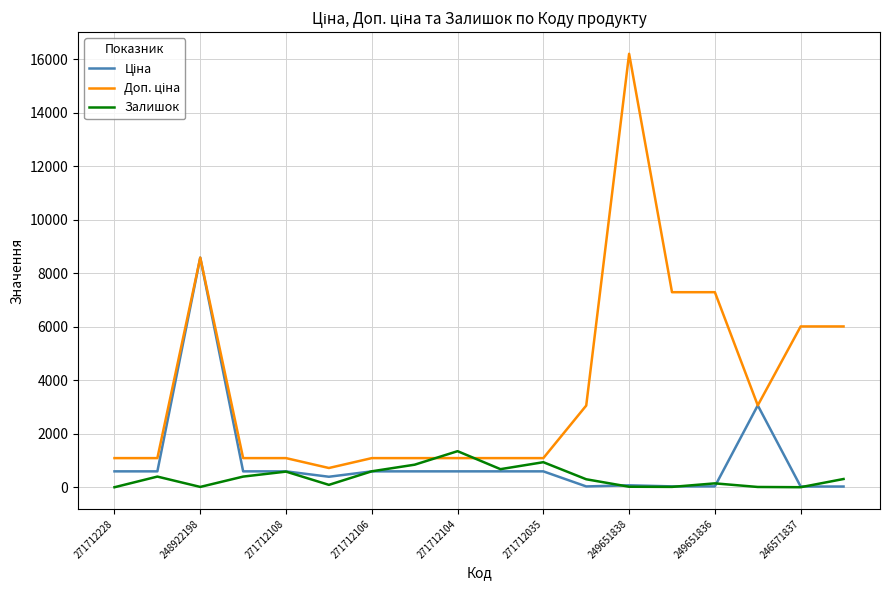

What is the highest value of the Залишок series?

1348.0